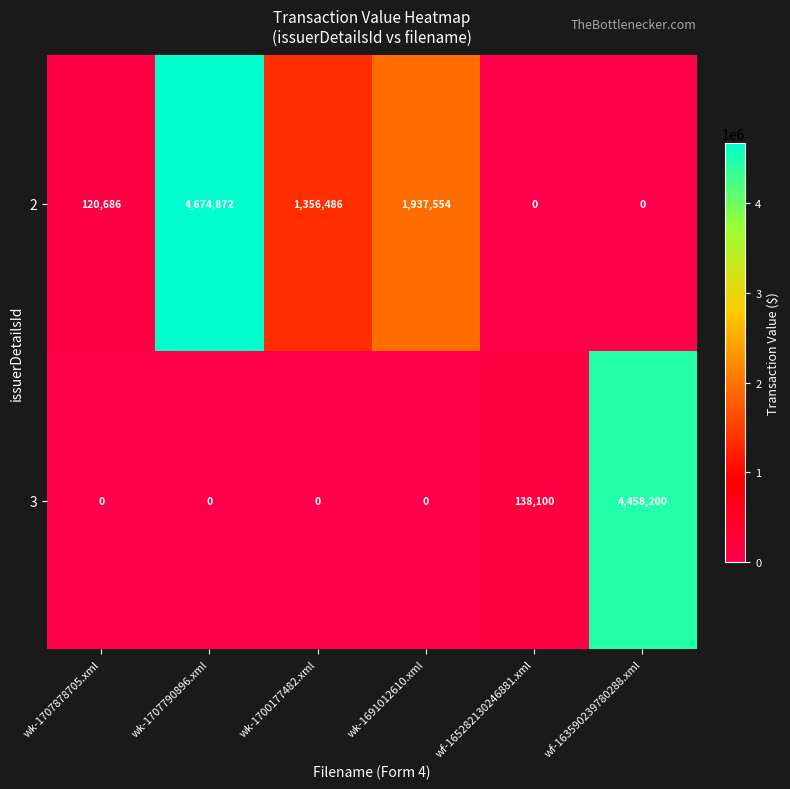

Reading left to right, transcribe all the data shown in this chart.

2: 120686	4674872	1356486	1937554	0	0
3: 0	0	0	0	138100	4458200